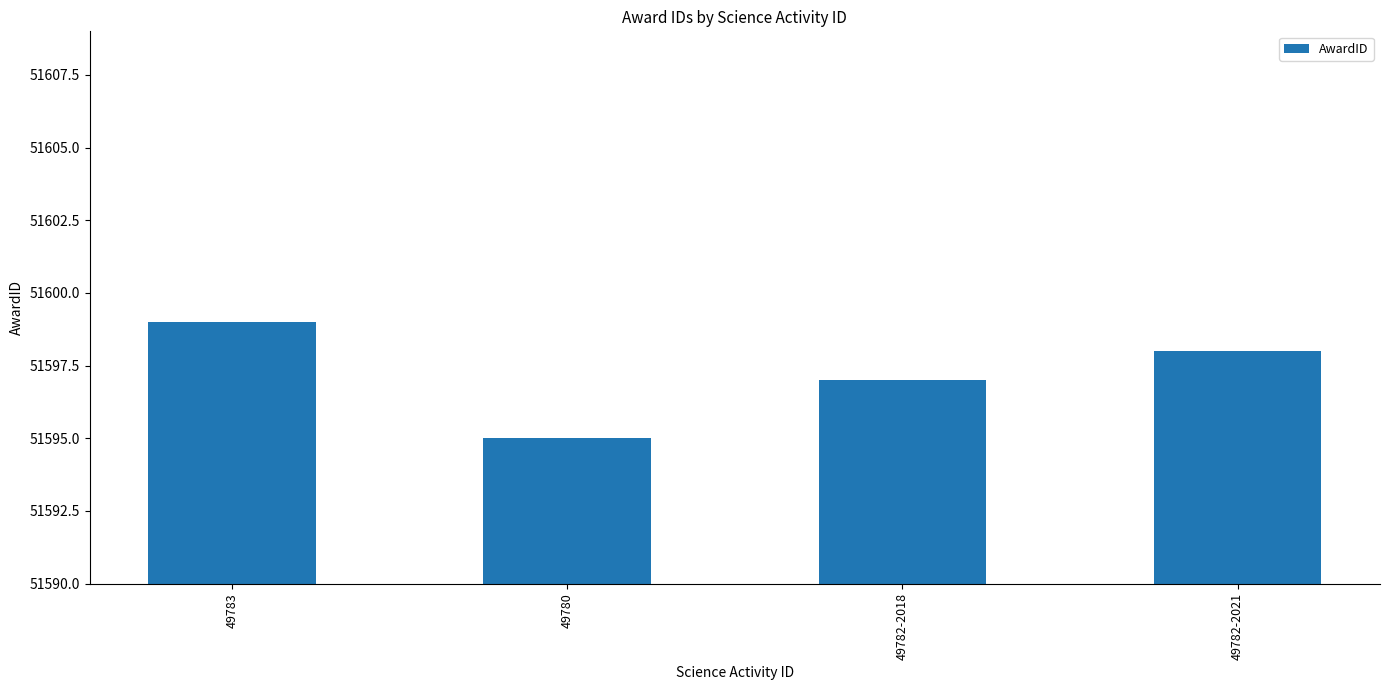

Reading left to right, extract all data points from this chart.

49783=51599	49780=51595	49782-2018=51597	49782-2021=51598